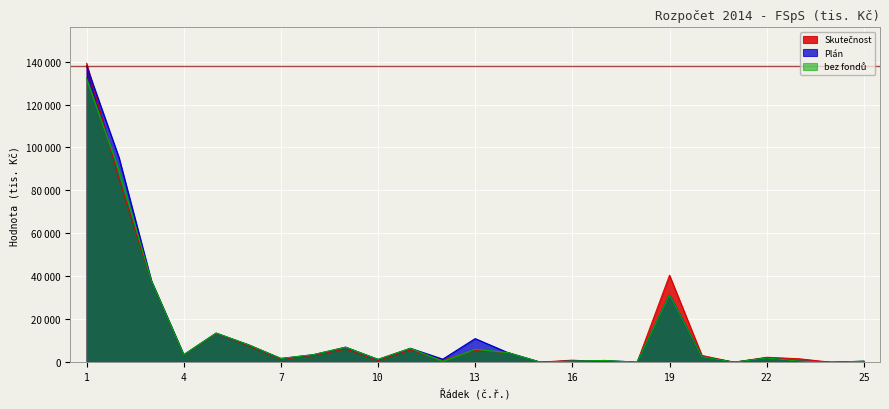

Where is the first local maximum for Skutečnost?

5